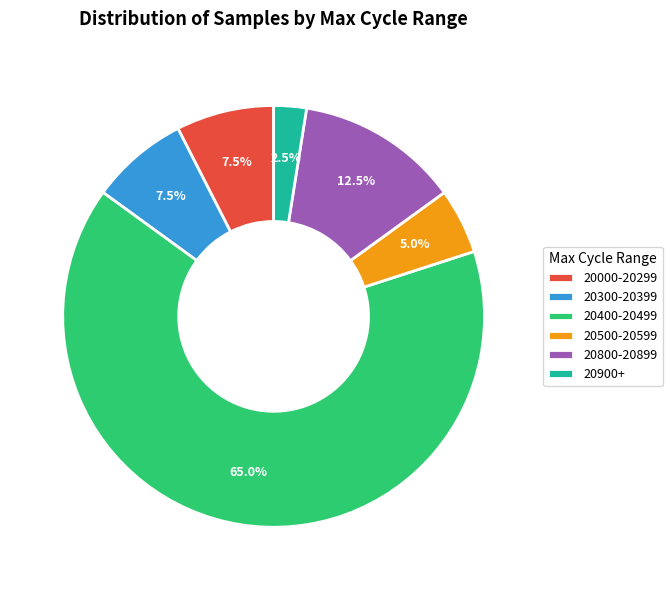

Does 20800-20899 represent more than half of the total?

No